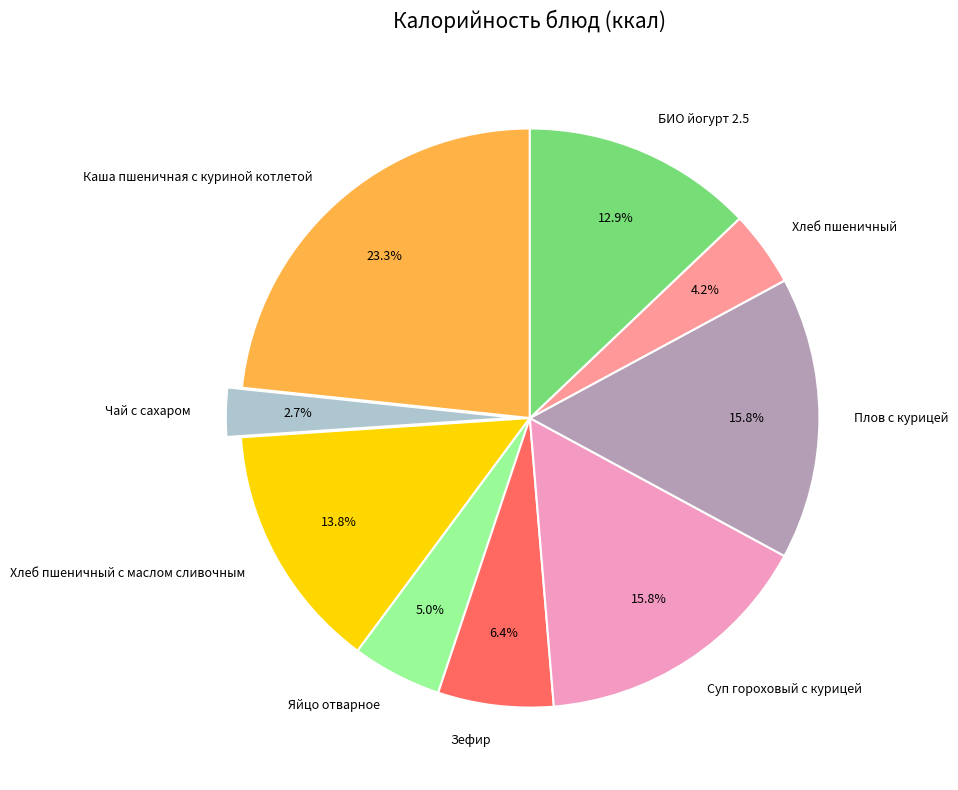

To the nearest percent, what is the average slice percentage?

11%